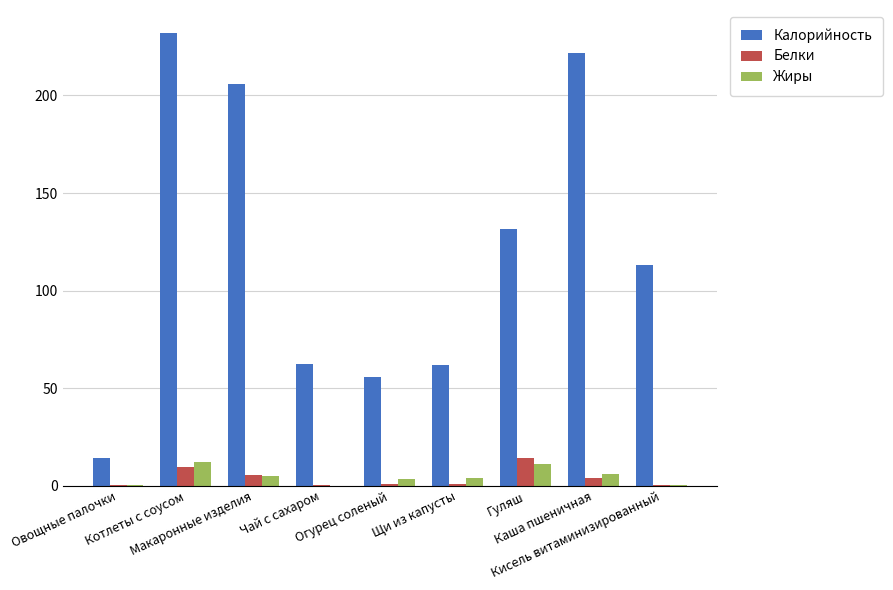

What is the sum of all Жиры values?

42.0